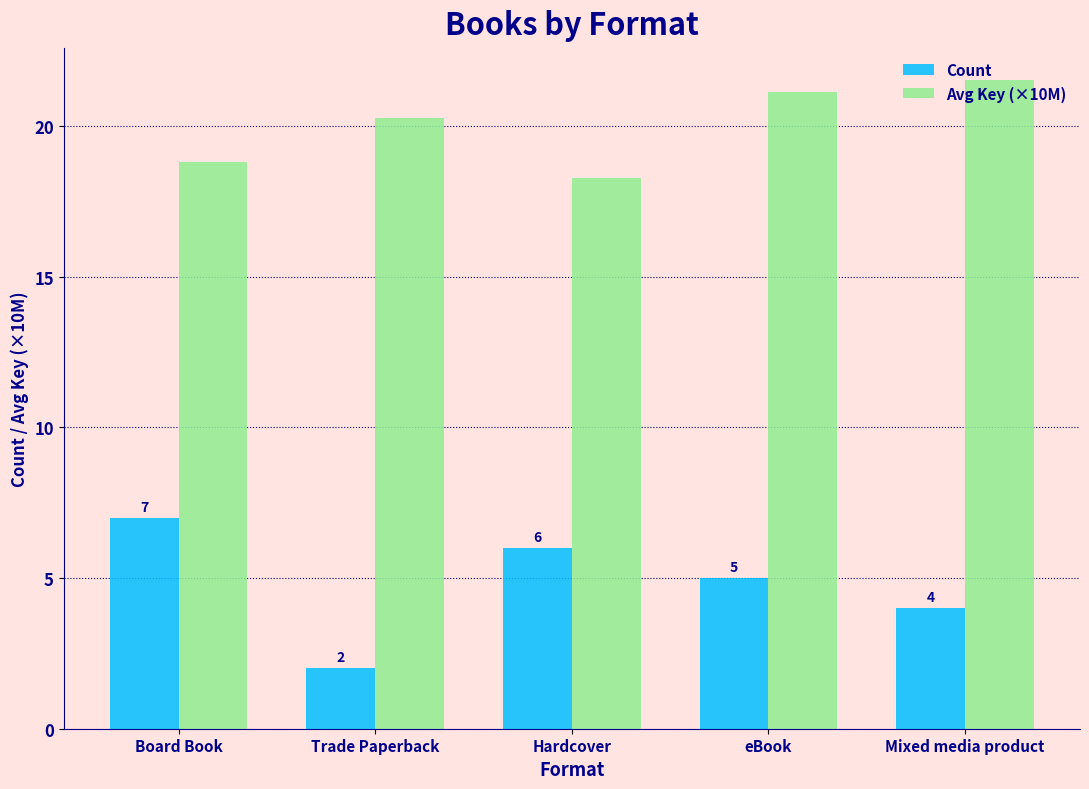

Does the chart contain any negative values?

No